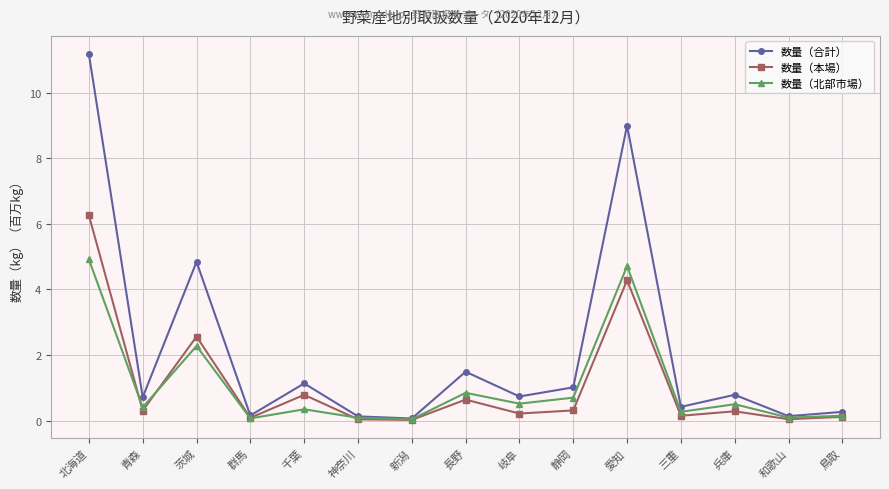

At 静岡, list the series in order from smallest to largest.

数量（本場）, 数量（北部市場）, 数量（合計）